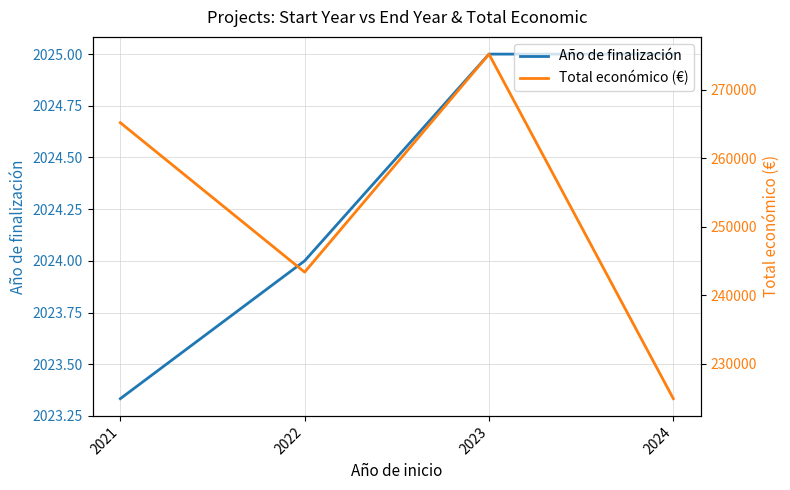

True or false: Total económico (€) and Año de finalización intersect in this chart.

False